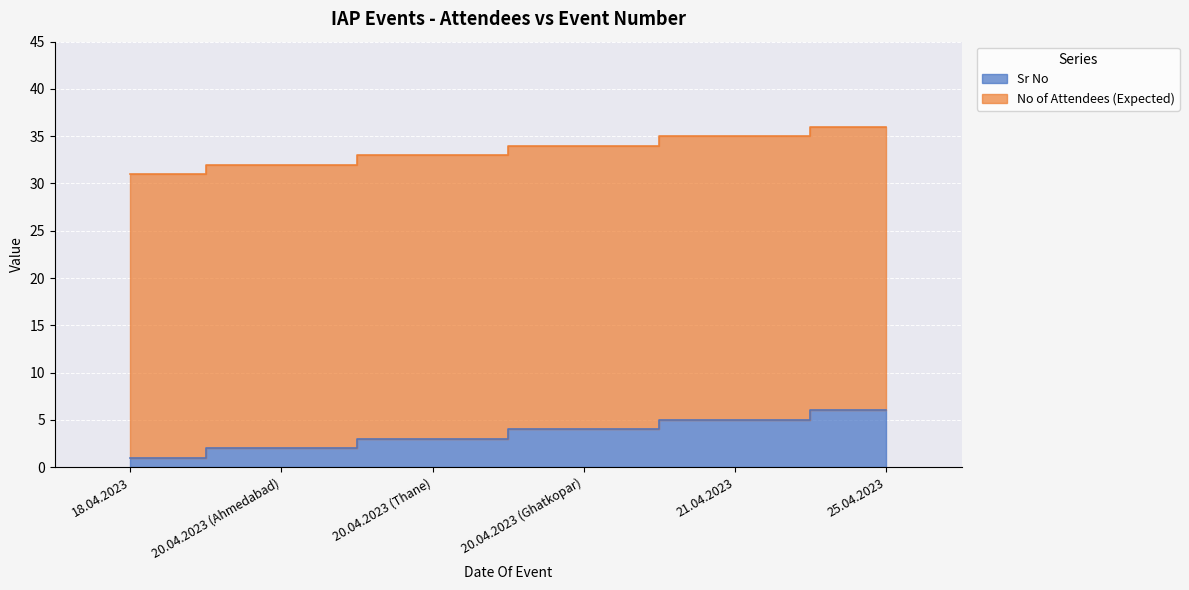

What position from the left is 18.04.2023?

1